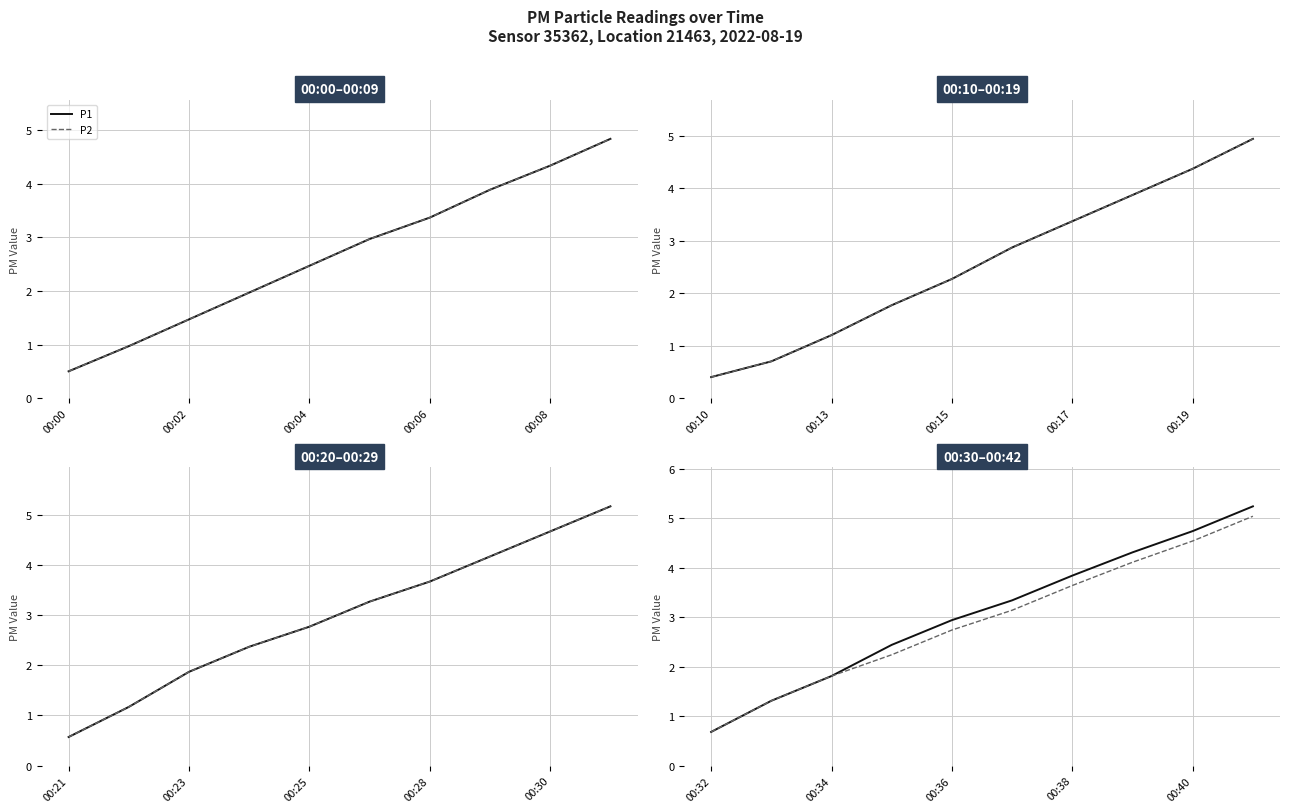

Is the value of P2 at 00:08 greater than the value of P1 at 00:06?

Yes